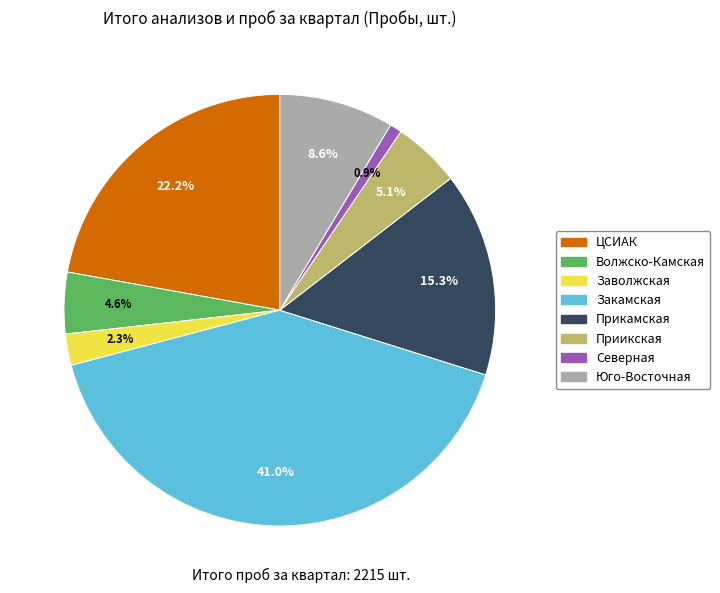

Does Волжско-Камская represent more than half of the total?

No